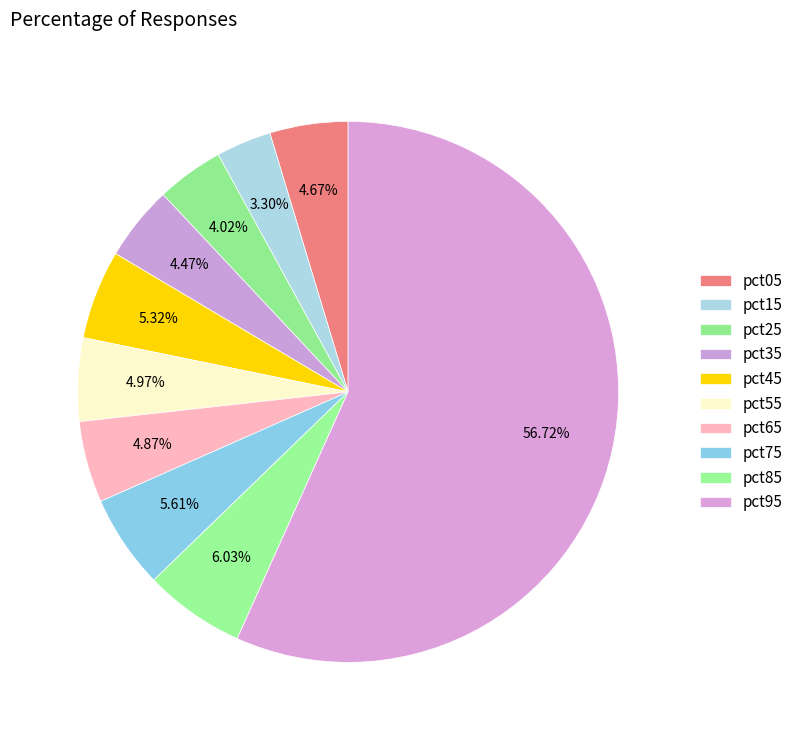

What is the largest slice in the pie chart?

pct95